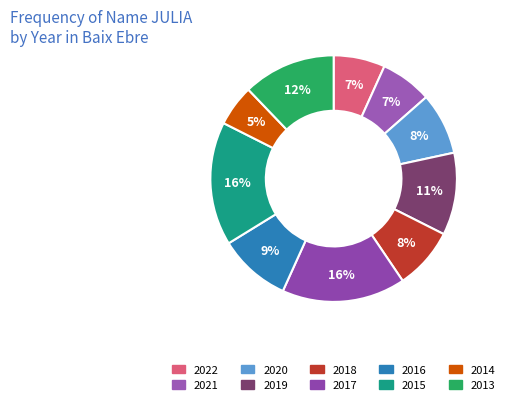

Does any single category account for the majority?

No